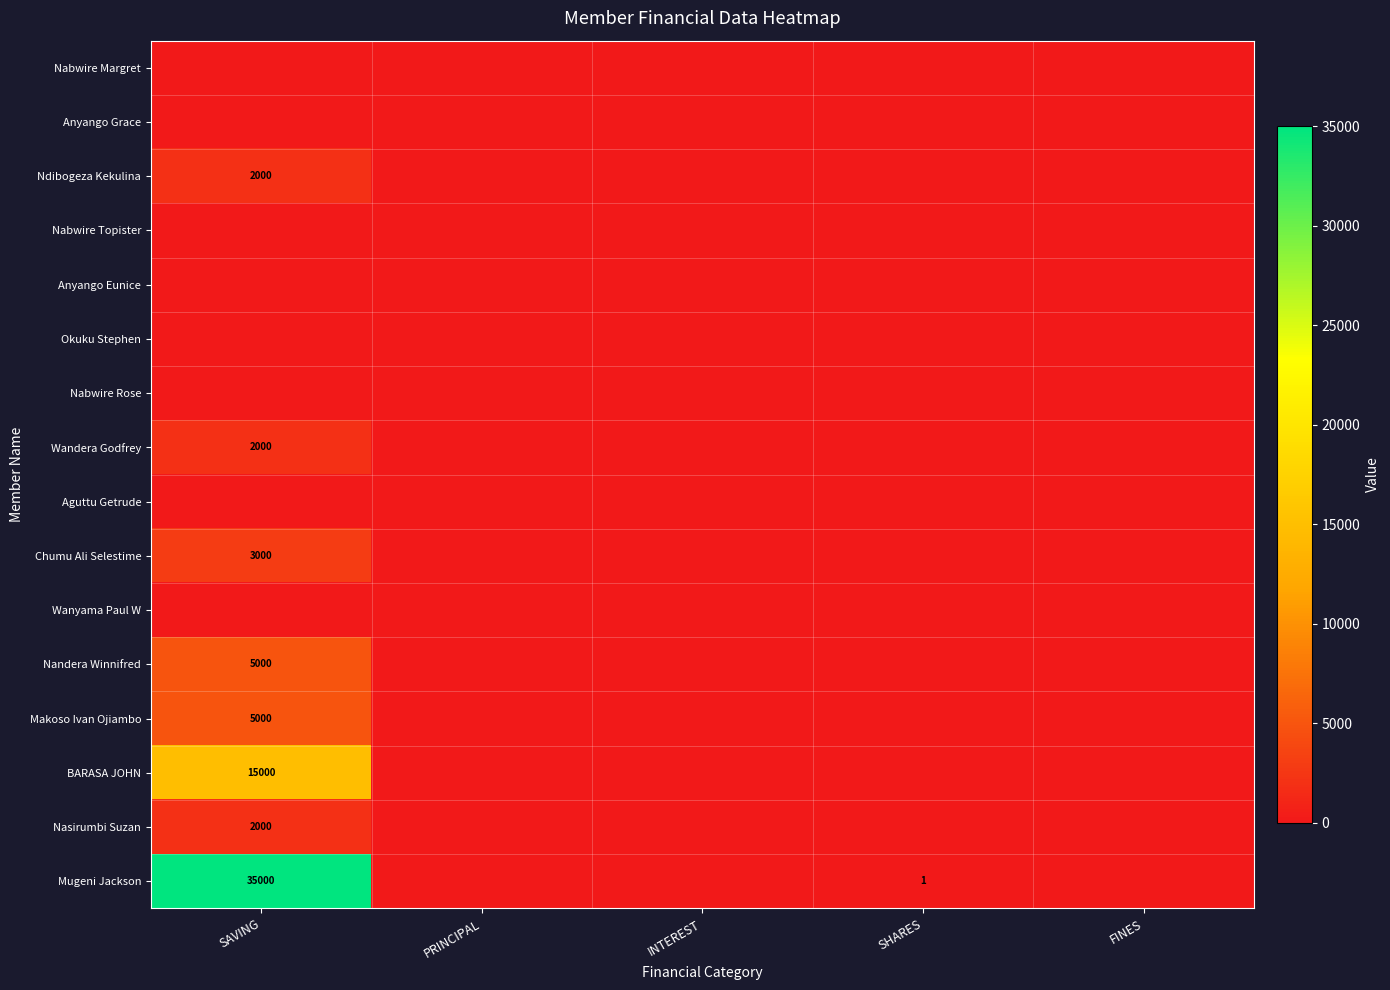

True or false: BARASA JOHN has a value of 6160 at SAVING.

False